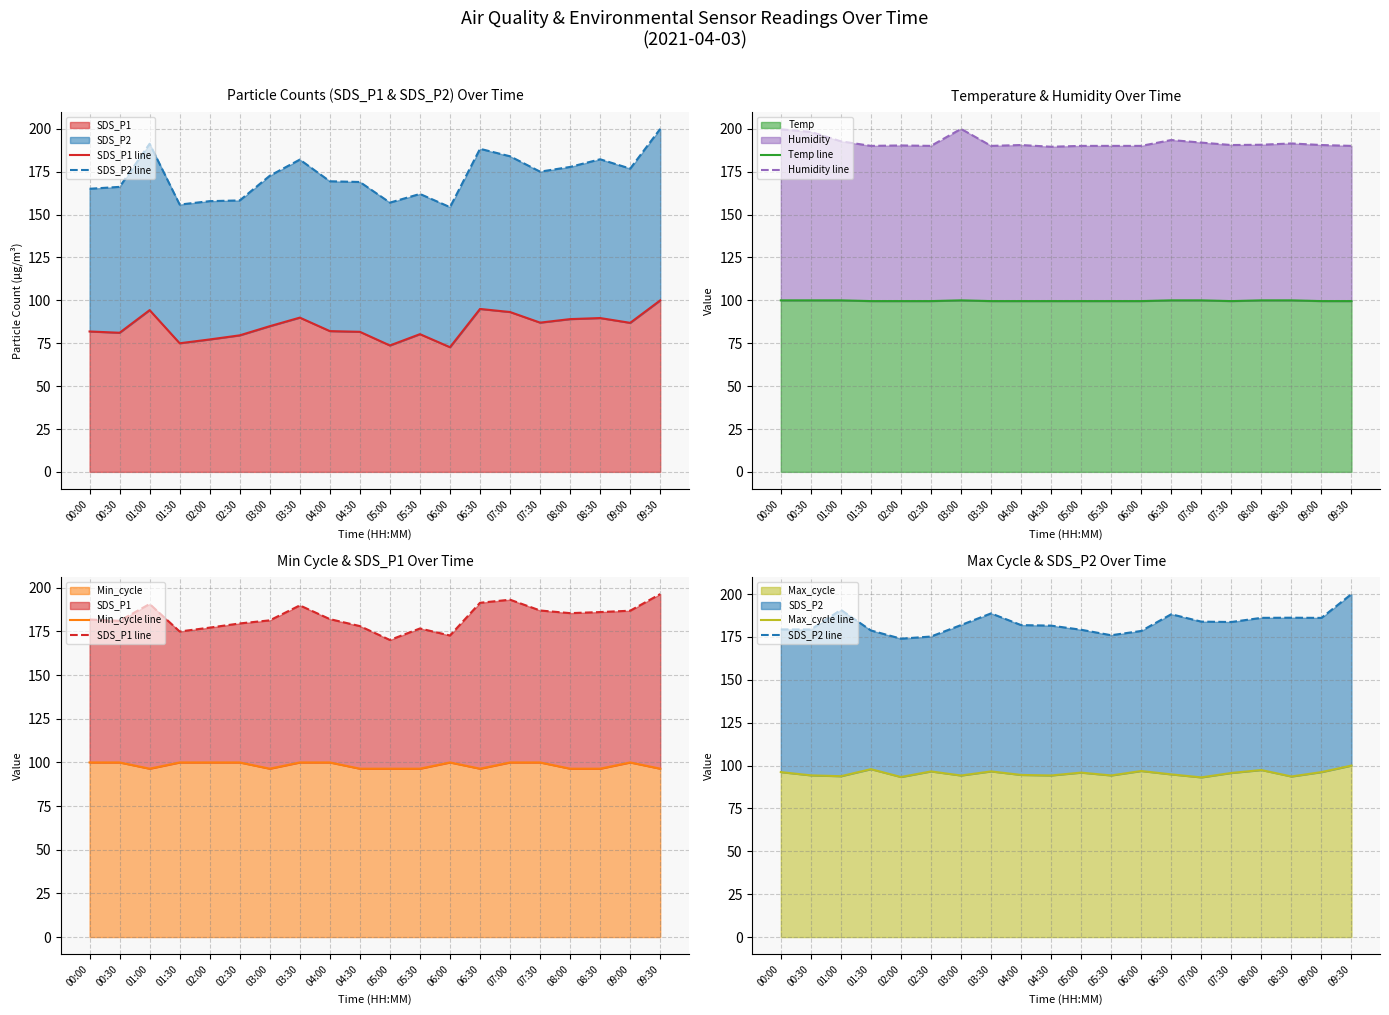

True or false: Temp has a value of 131.6 at 08:00.

False